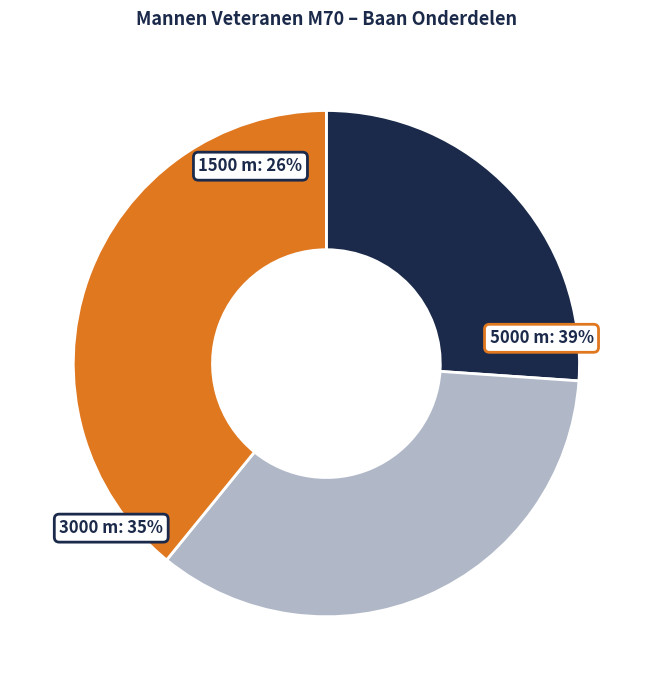

What percentage is the 1500 m (2016-03-26) slice, to the nearest percent?

26%